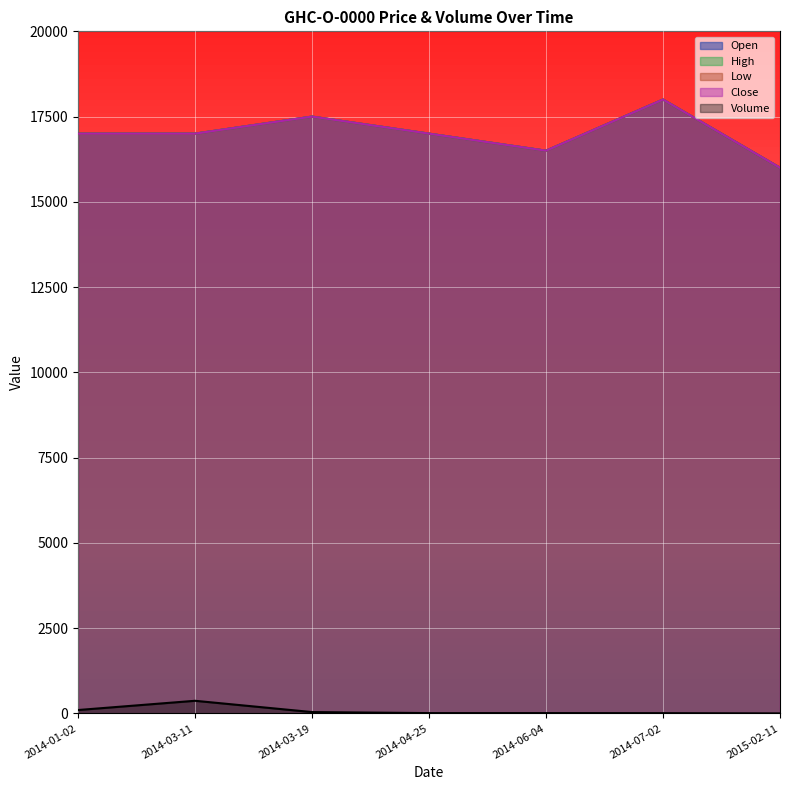

What value does the Close series have at 2015-02-11, to the nearest 10?

16000